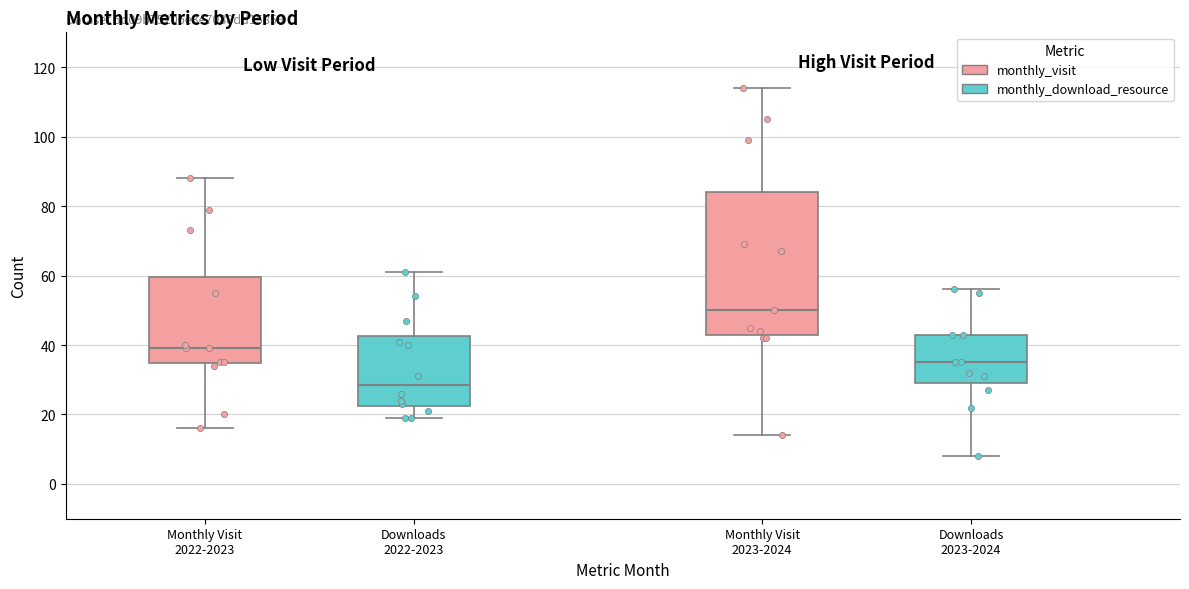

Where is the upper edge of the box for Monthly Visit 2023-2024 on the y-axis? The values are not printed on the chart, so give them approximately, as read against the axis.

84